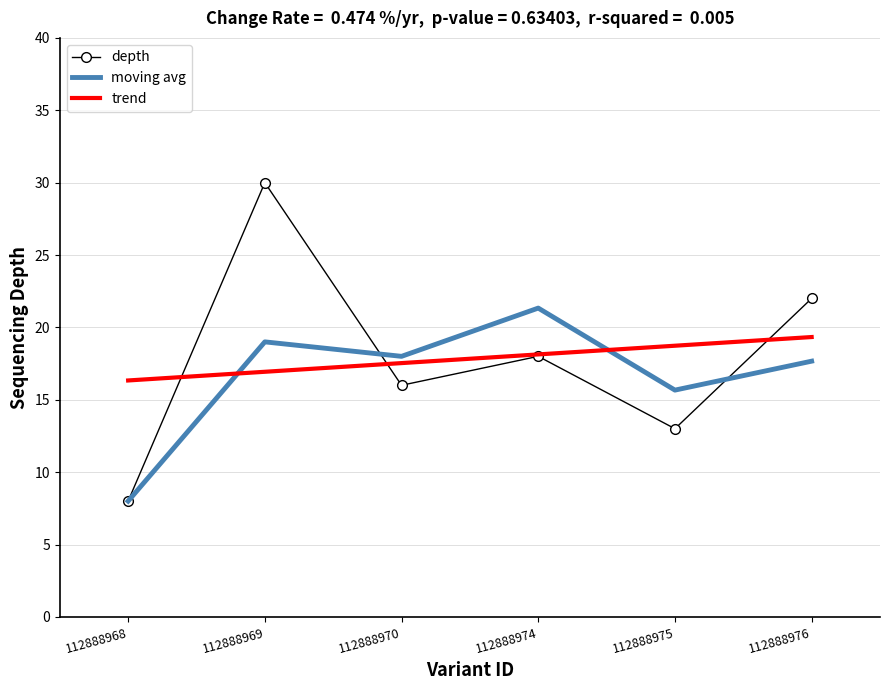

List the labels in order of moving avg value, smallest first.

112888968, 112888975, 112888976, 112888970, 112888969, 112888974